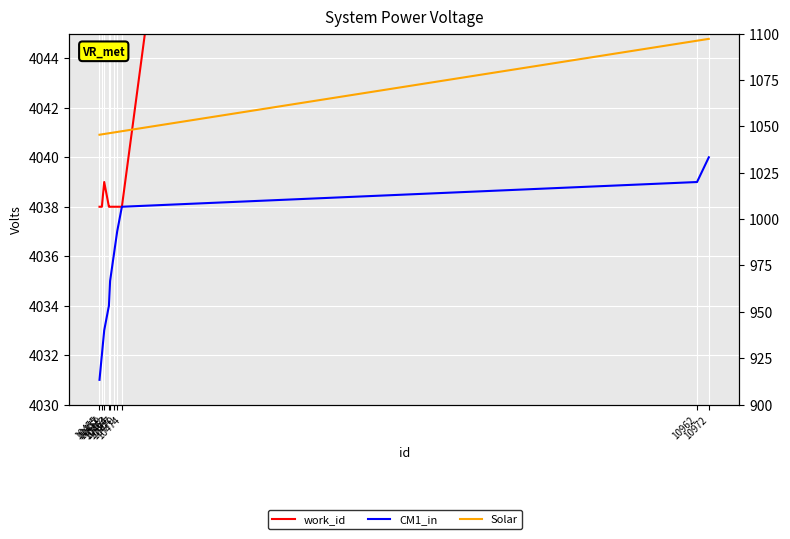

At 10455, list the series in order from largest to smallest.

work_id, CM1_in, Solar